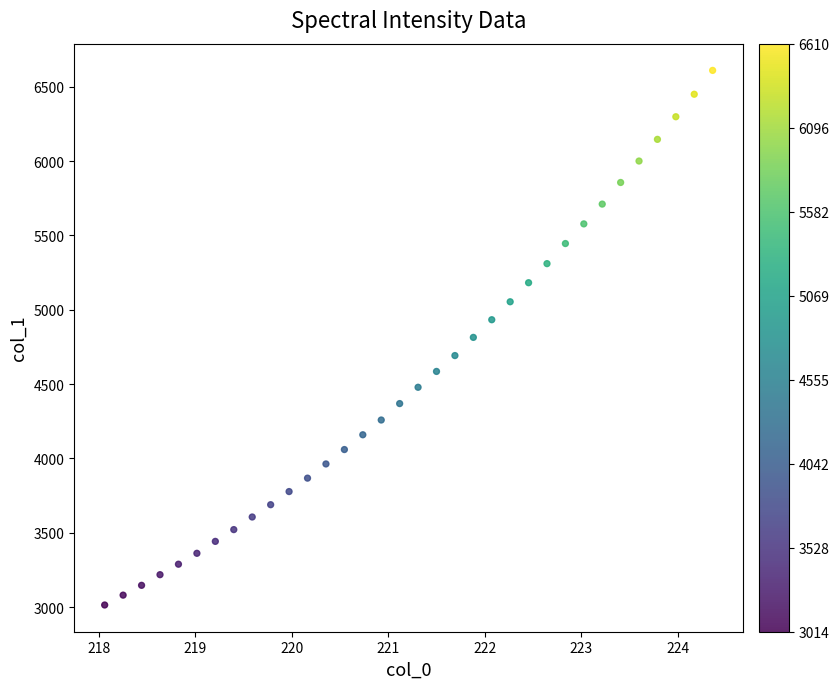

What is the range of Y values (max minus min)?

3595.2